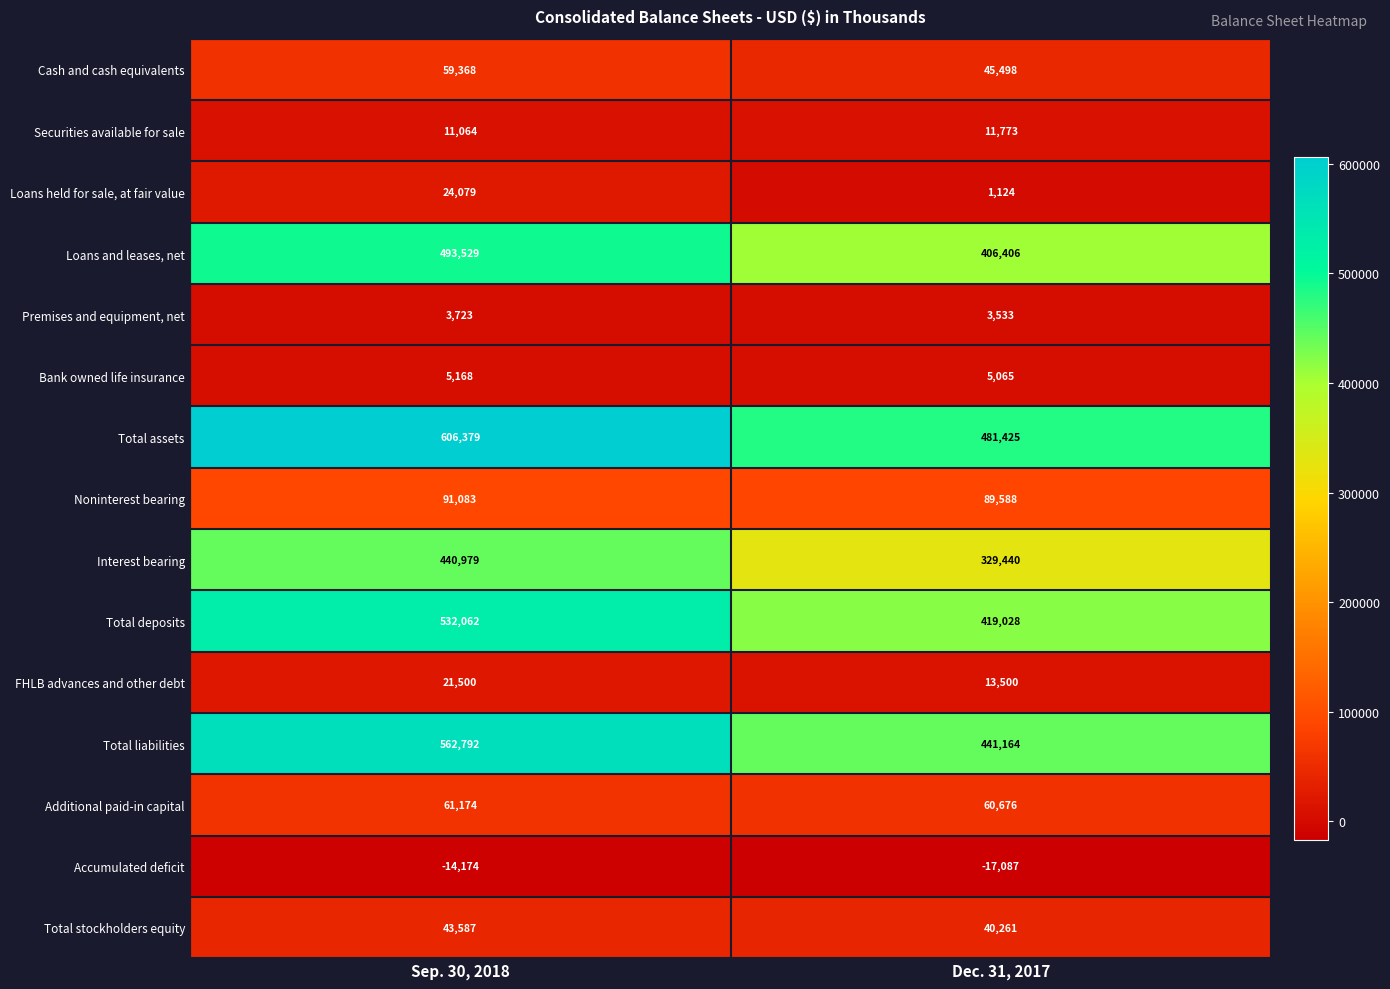

Which series has the largest total across all categories?

Total assets